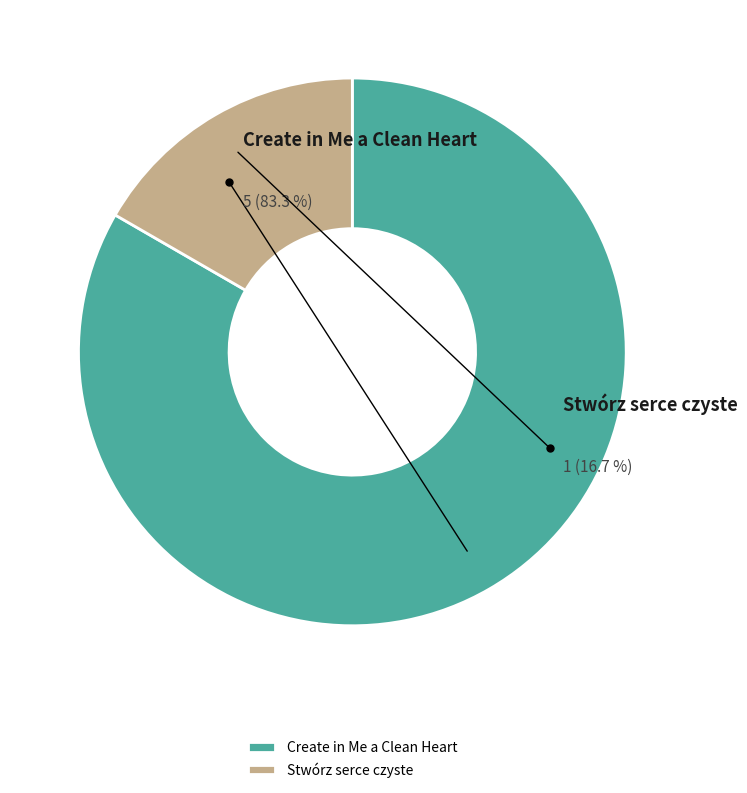

To the nearest percent, what is the difference between the largest and smallest slice percentages?

67%